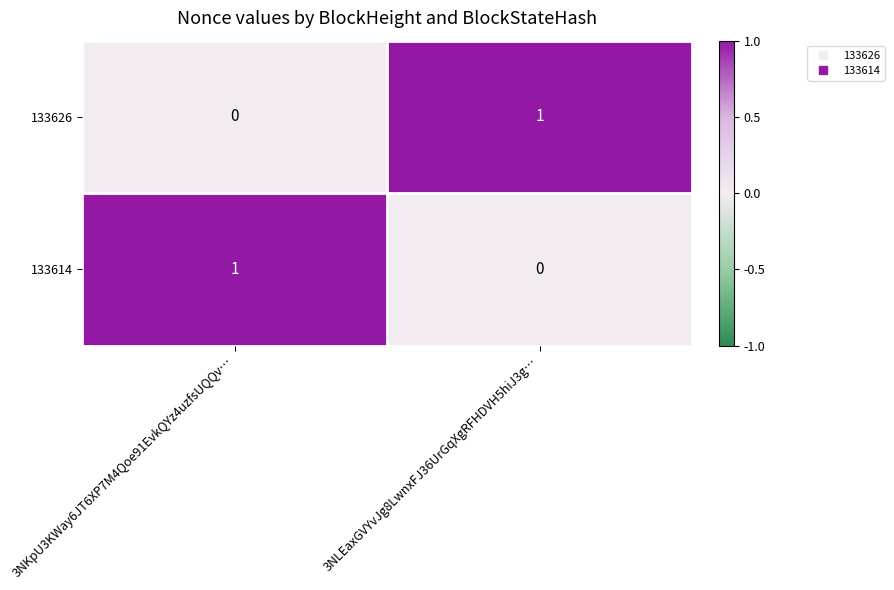

Rank the series at 3NLEaxGVYvJg8LwnxFJ36UrGqXgRFHDVH5hiJ3g… from highest to lowest value.

133626, 133614